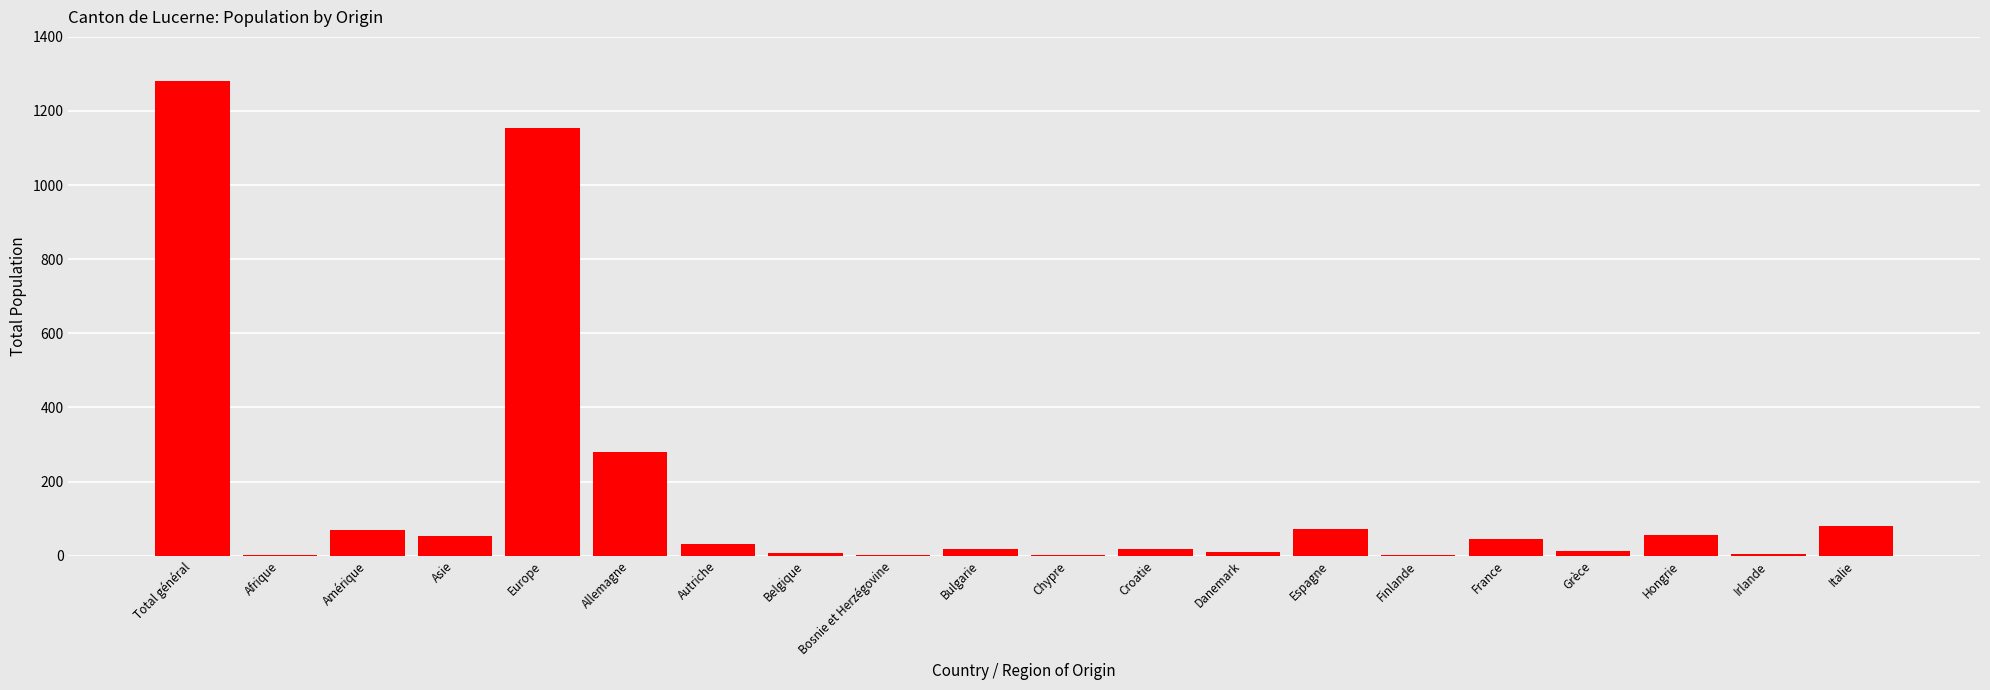

True or false: the data shows 481 at Allemagne.

False